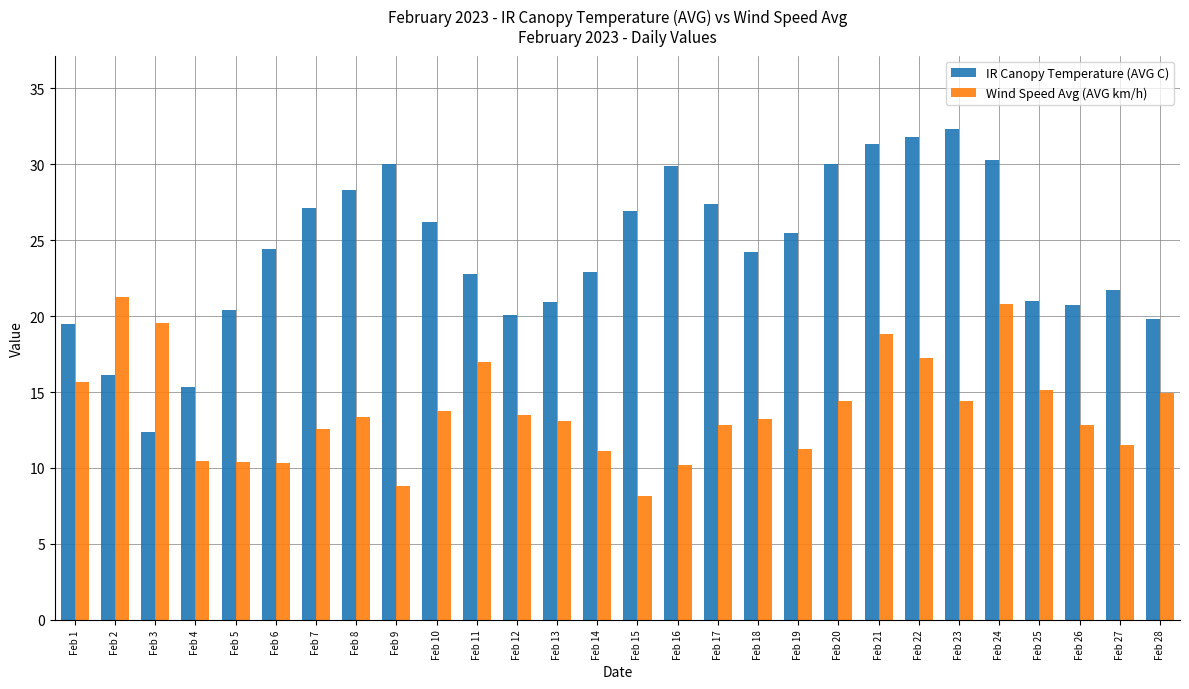

What is the value of the Wind Speed Avg (AVG km/h) bar at the 1st from the left?

15.6